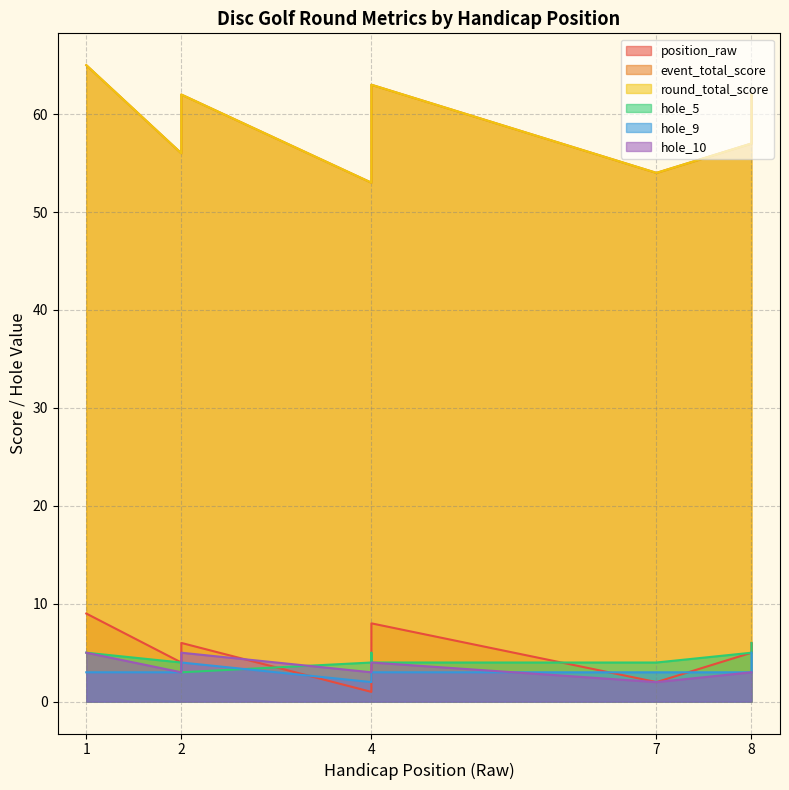

Where is the first local maximum for event_total_score?

2